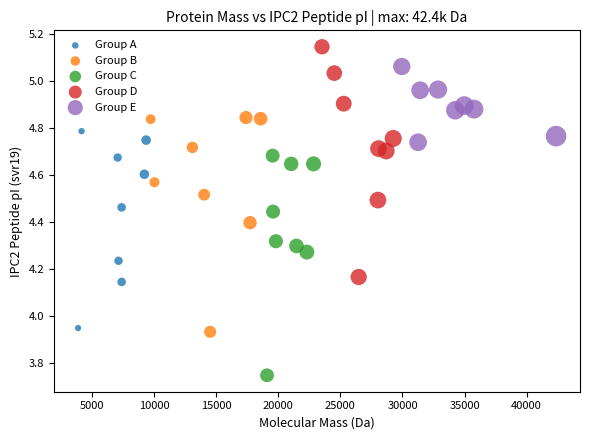

Which series reaches the maximum Y coordinate?

Group D